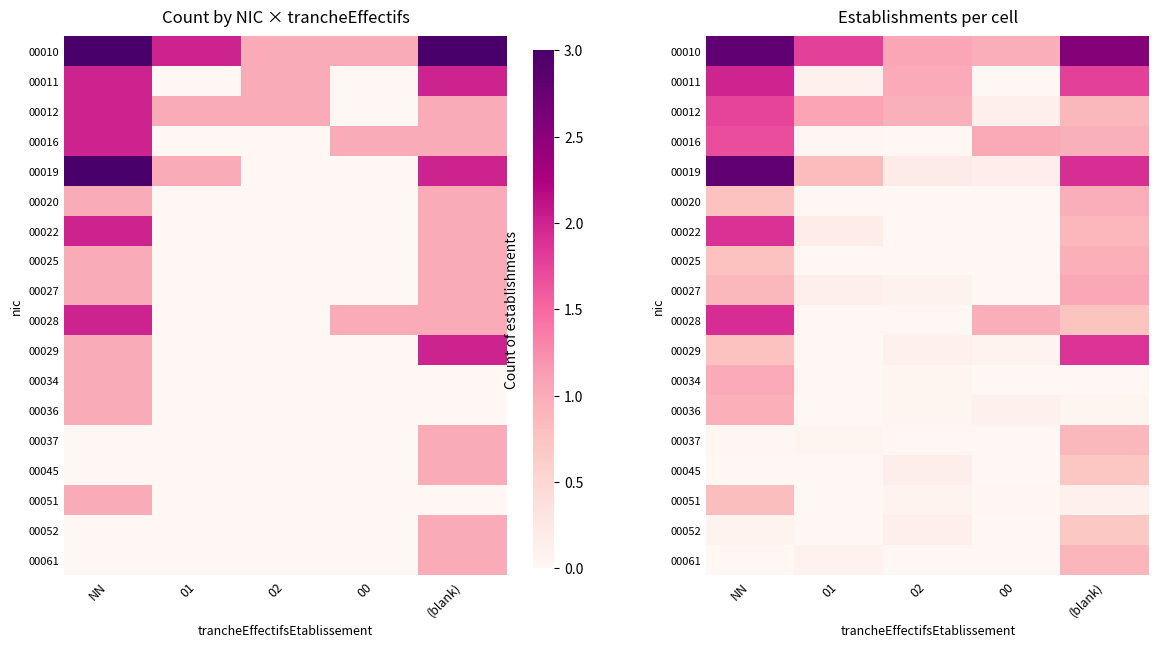

List the labels in order of 00010 value, largest first.

NN, (blank), 01, 02, 00